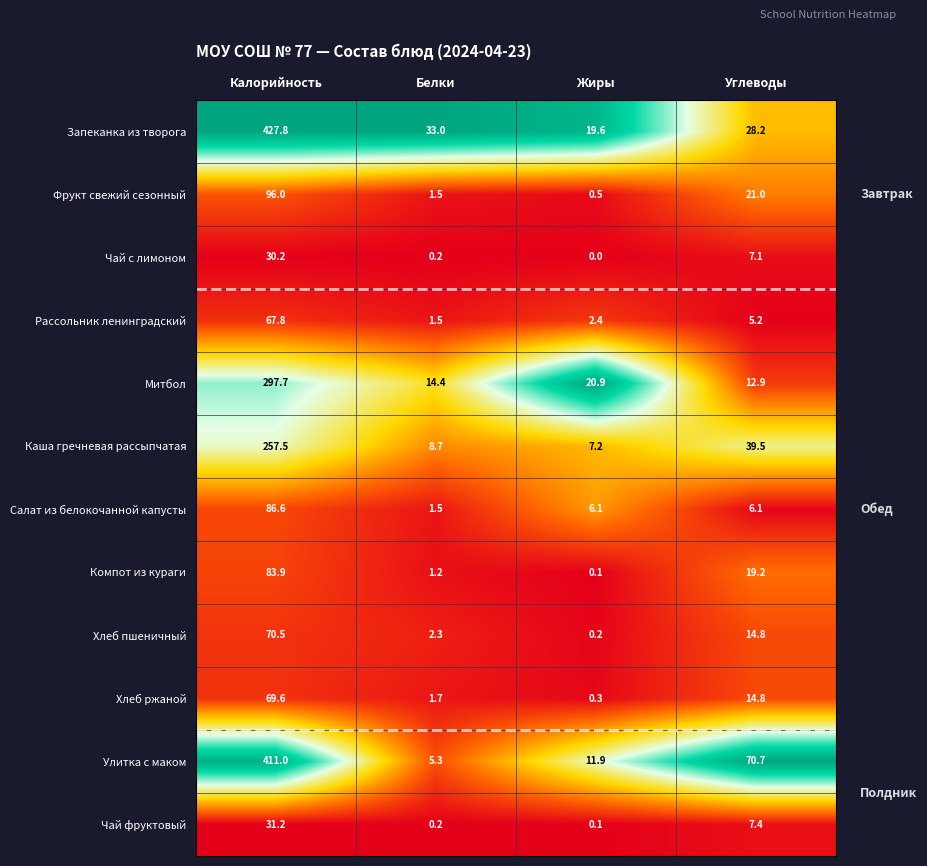

What is the greatest value displayed?

427.8